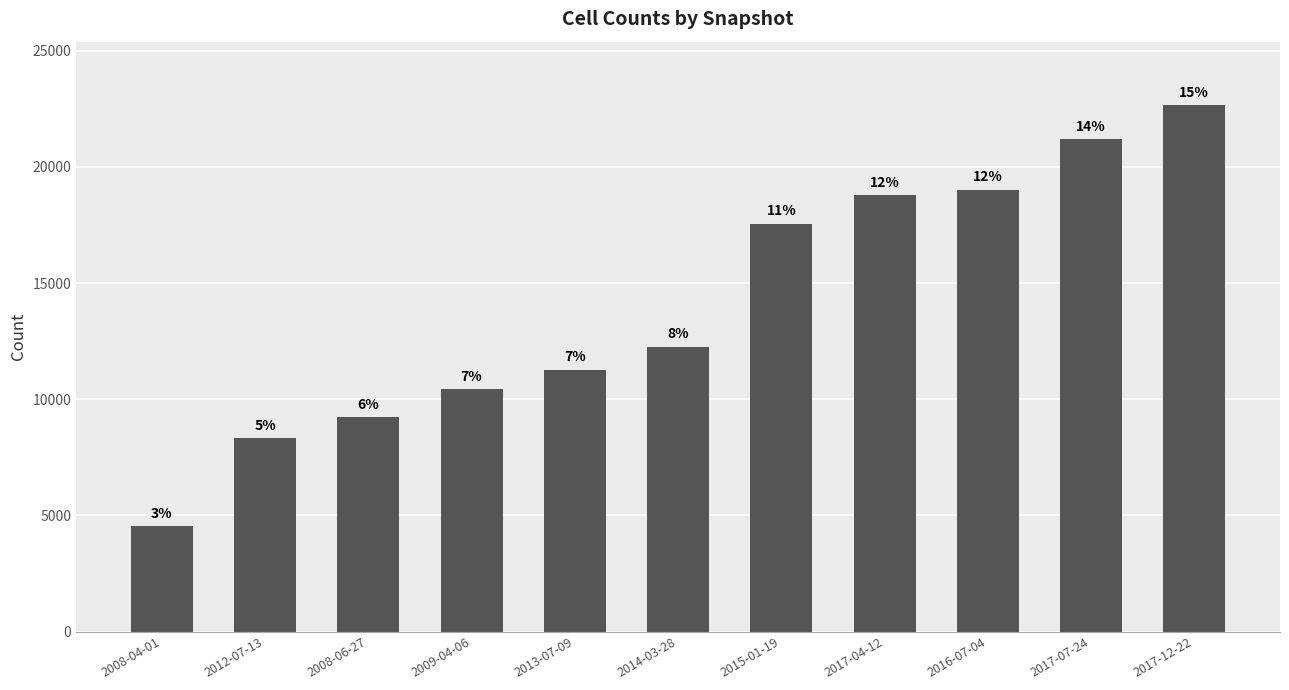

Is it true that the value at 2014-03-28 is 3780?

False